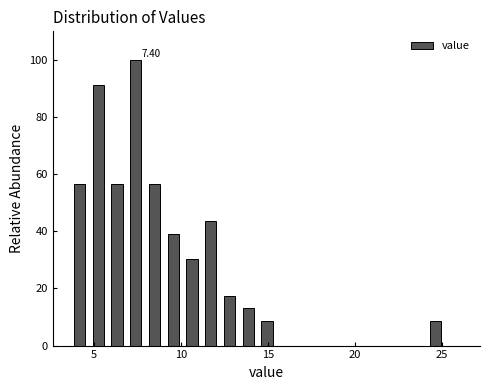

Around what value on the x-axis is the tallest bar? Give the approximate position of its centre, as read against the axis.

7.5